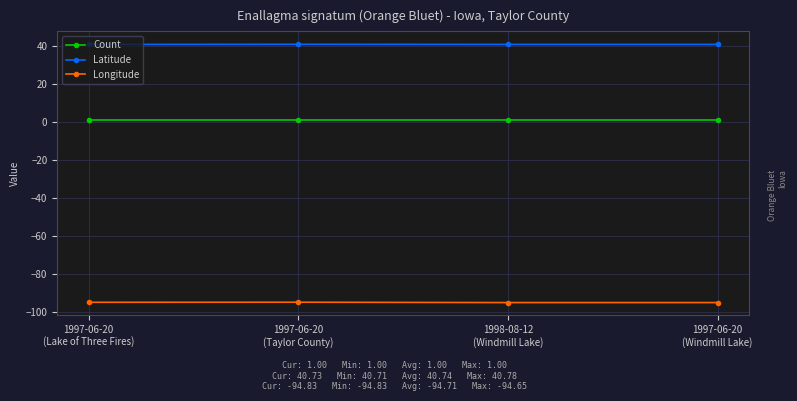

What is the maximum value for Latitude?

40.8